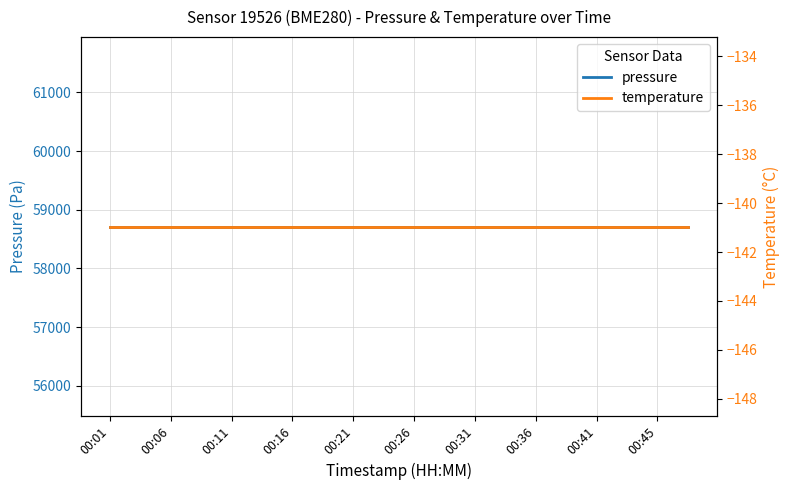

What is the greatest value displayed?

58713.0